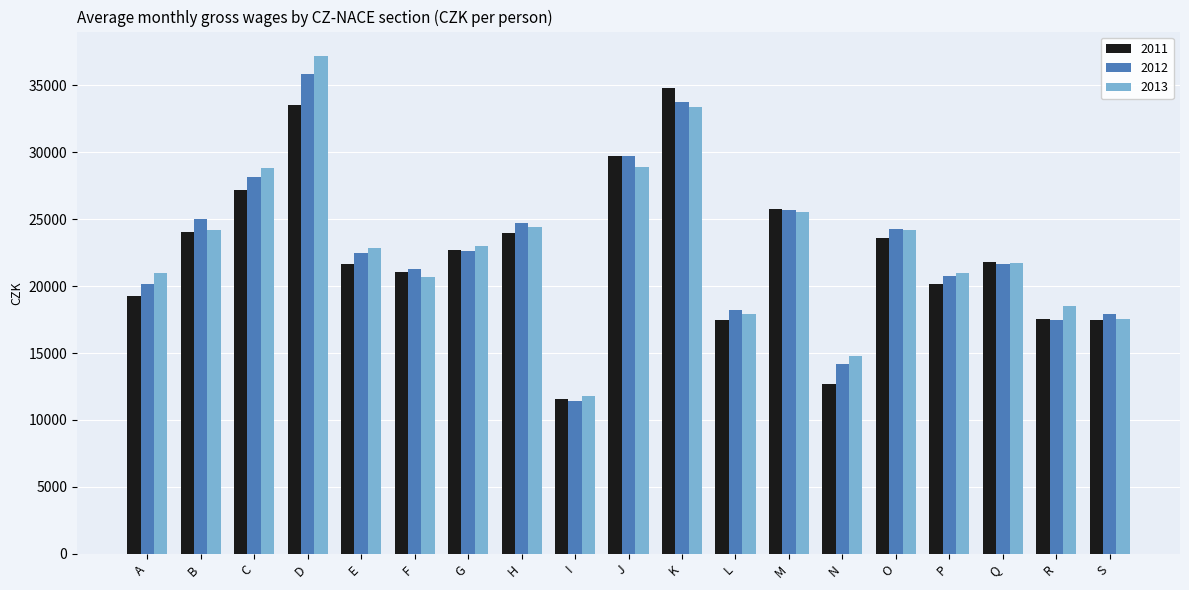

What is the value of the 2012 bar at the 11th from the left?

33754